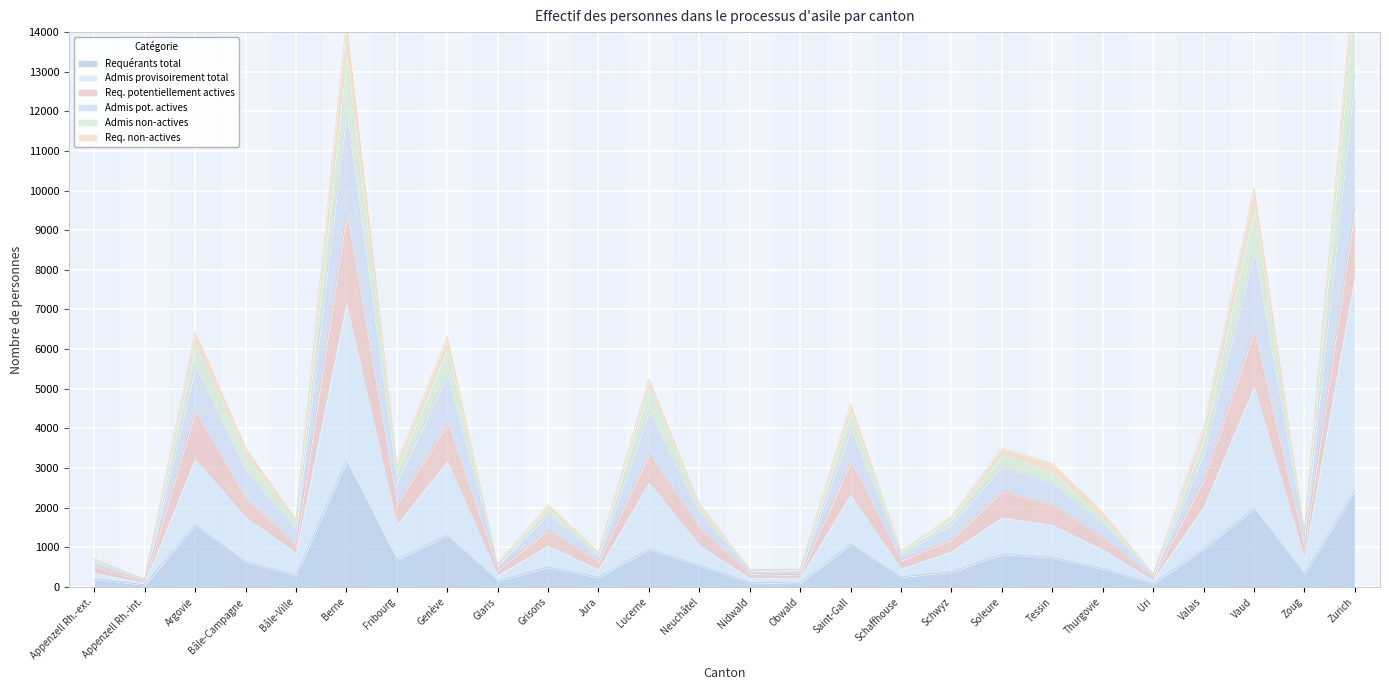

Does the chart display data point markers on the line(s)?

No